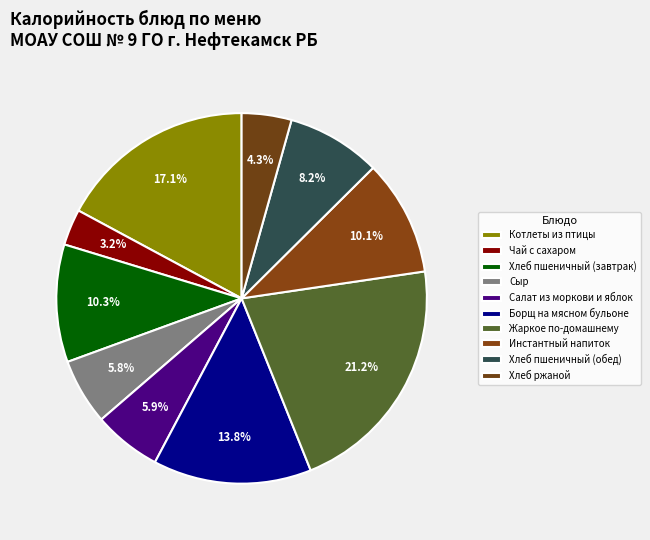

Which category has the biggest portion of the pie?

Жаркое по-домашнему